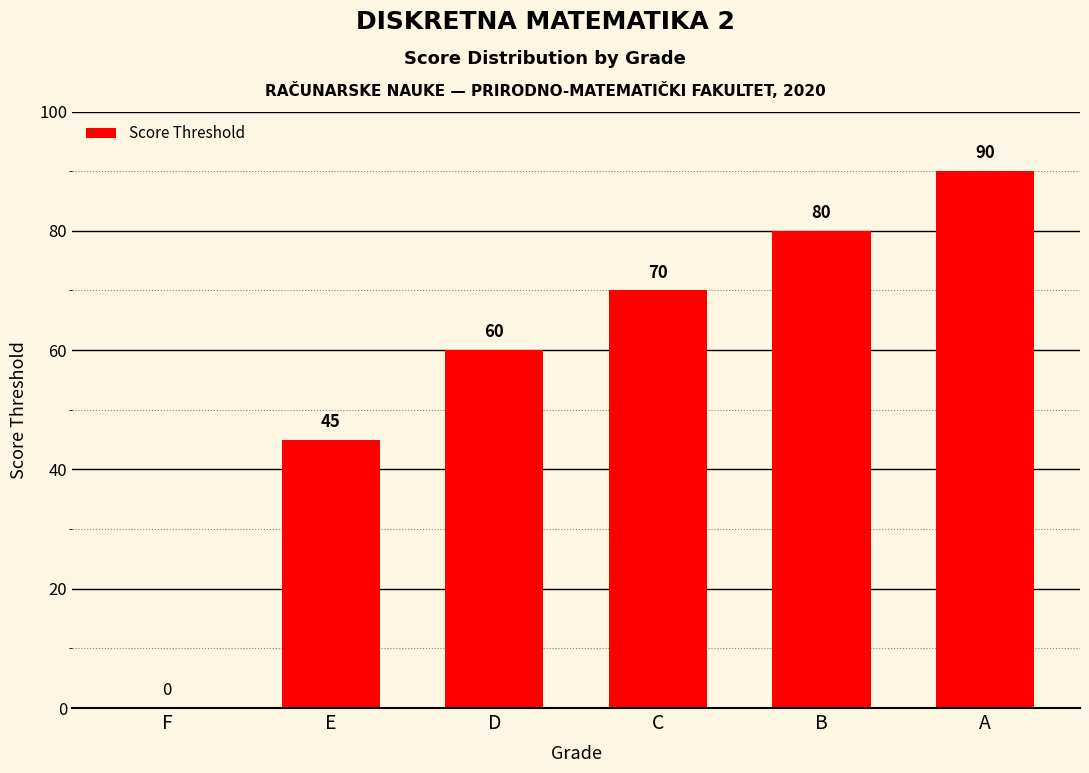

At which label is the value closest to 45?

E